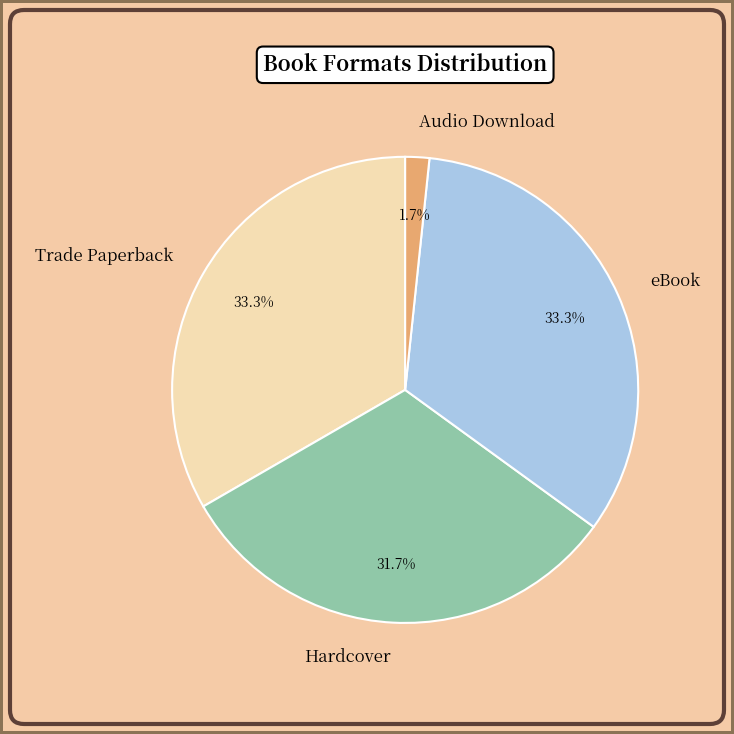

Which slice is the smallest?

Audio Download